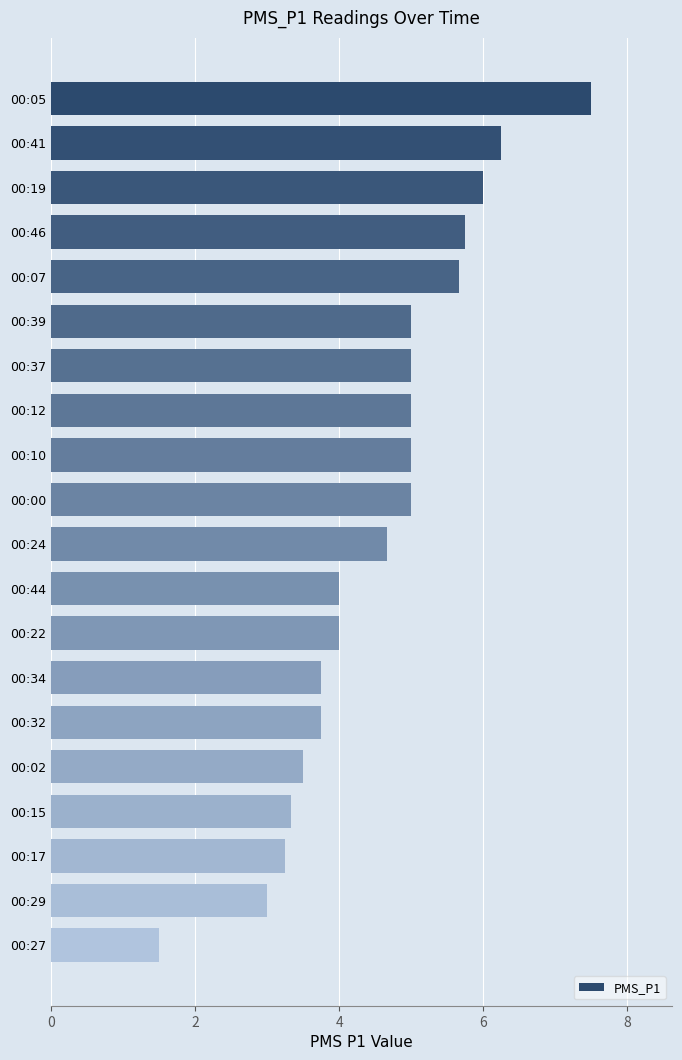

The chart shows a value of 7.5 at 00:05. True or false?

True